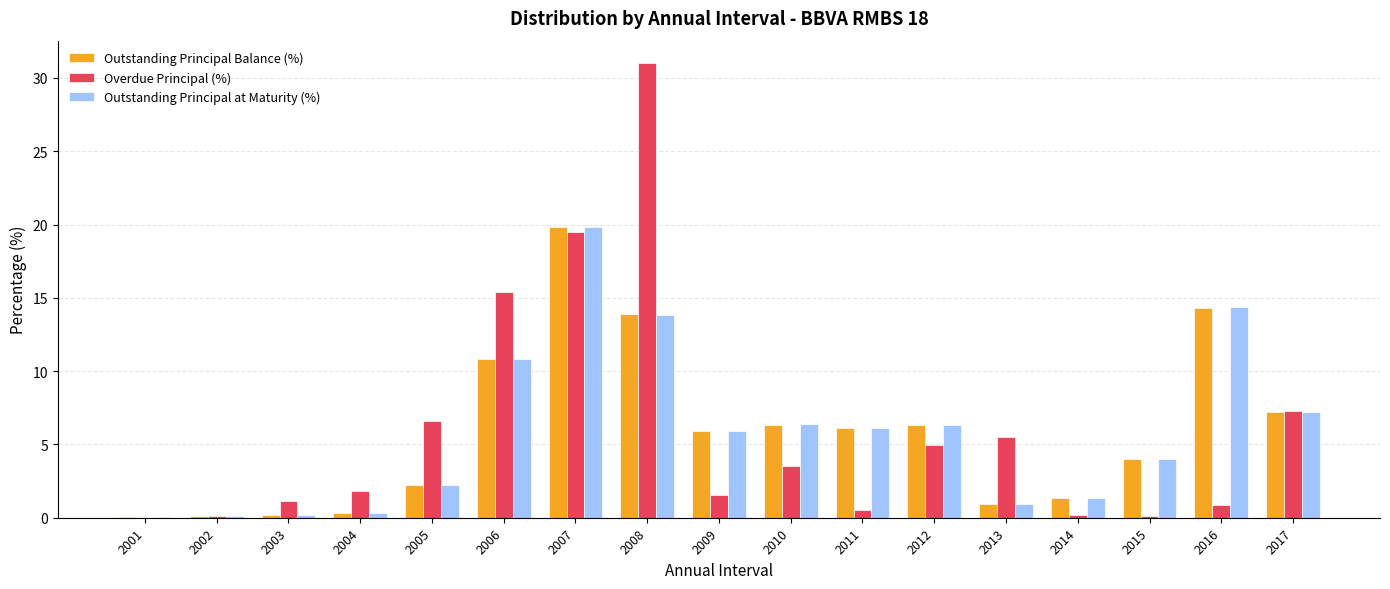

Which series has the largest range (max minus min)?

Overdue Principal (%)